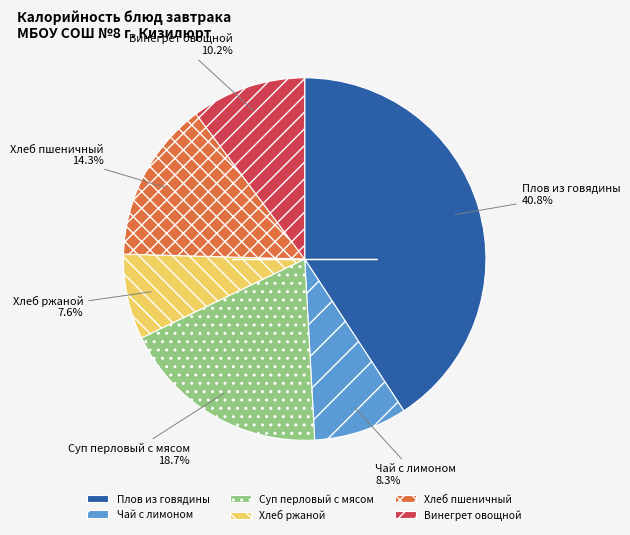

To the nearest percent, what is the combined percentage of Хлеб пшеничный and Винегрет овощной?

25%